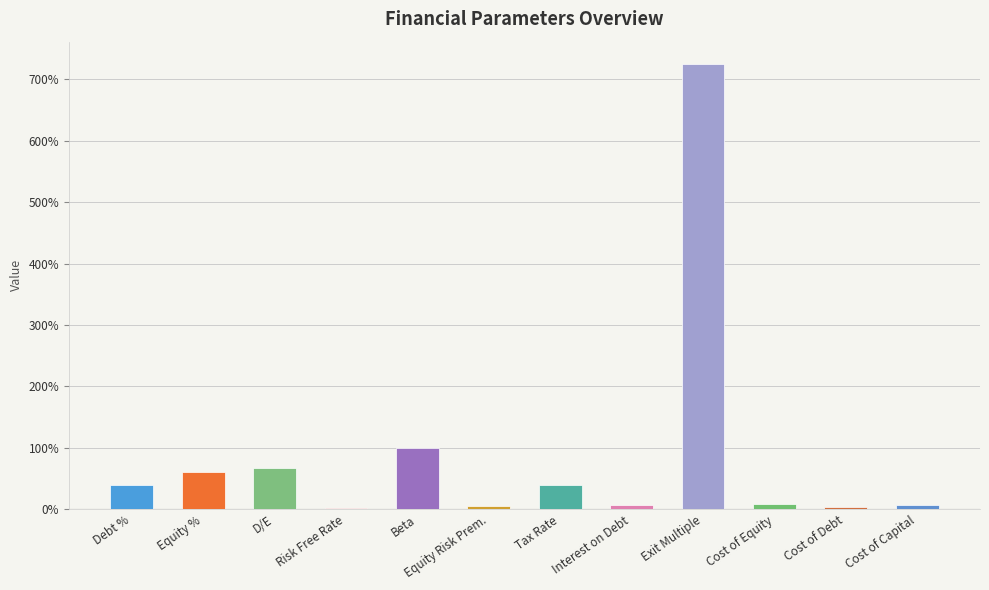

What is the label of the 7th bar from the left?

Tax Rate